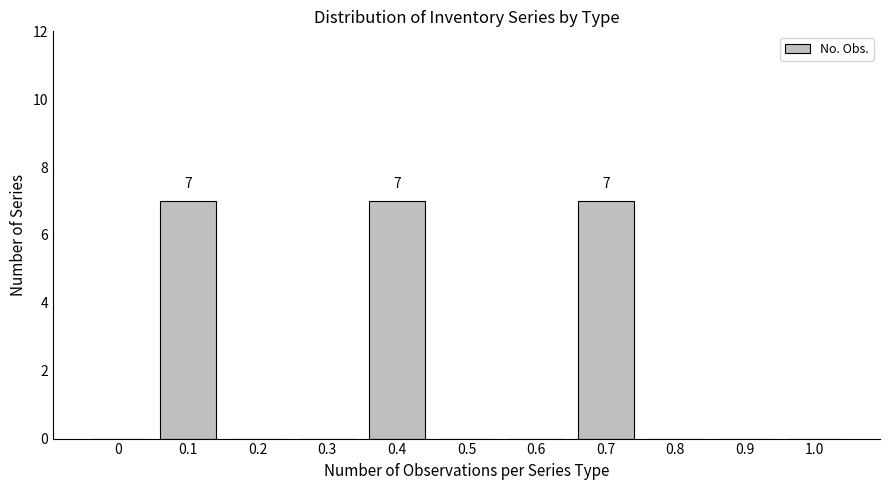

Reading left to right, what are all the values shown in this chart?

0=0	0.1=7	0.2=0	0.3=0	0.4=7	0.5=0	0.6=0	0.7=7	0.8=0	0.9=0	1.0=0